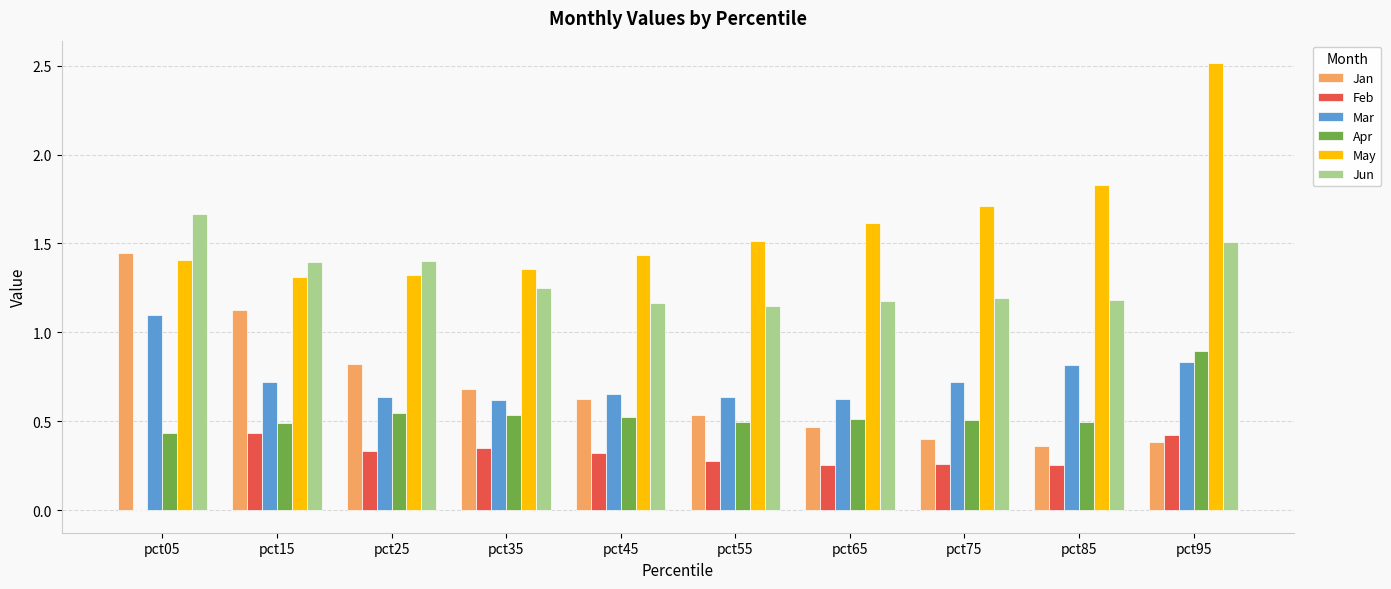

Is the value of Jan at pct05 greater than the value of Apr at pct85?

Yes